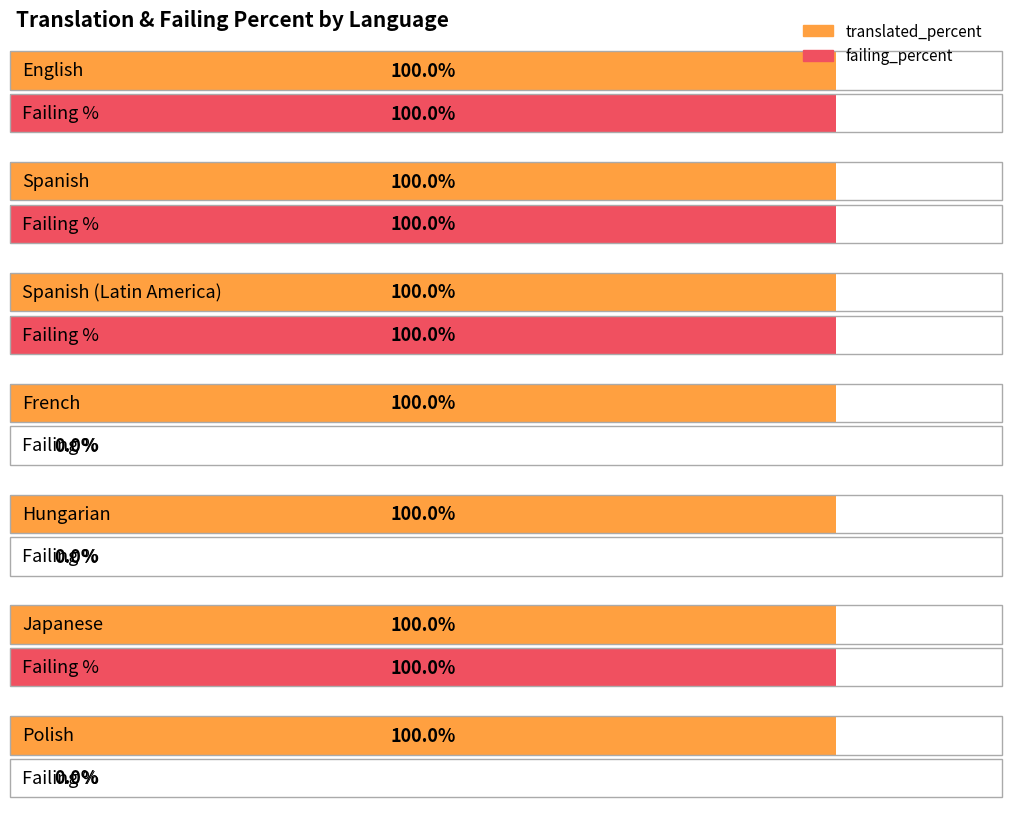

Reading left to right, what are all the values shown in this chart?

translated_percent: 100	100	100	100	100	100	100
failing_percent: 100	100	100	0	0	100	0